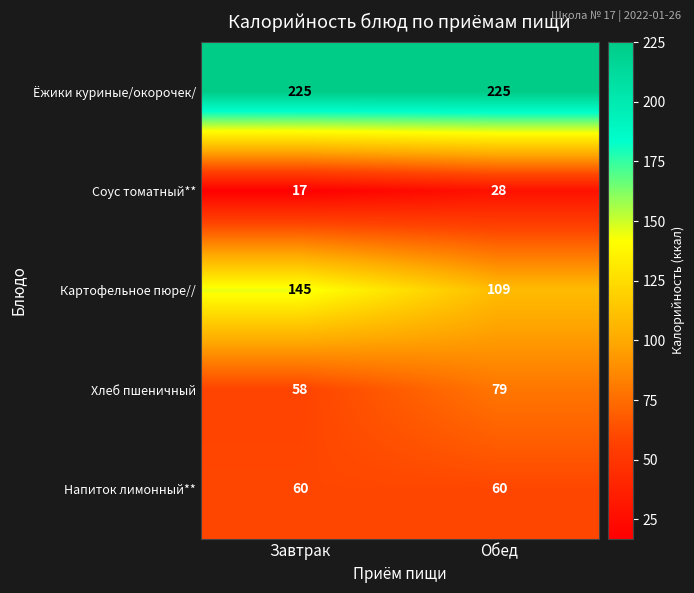

How many series are shown in this chart?

5